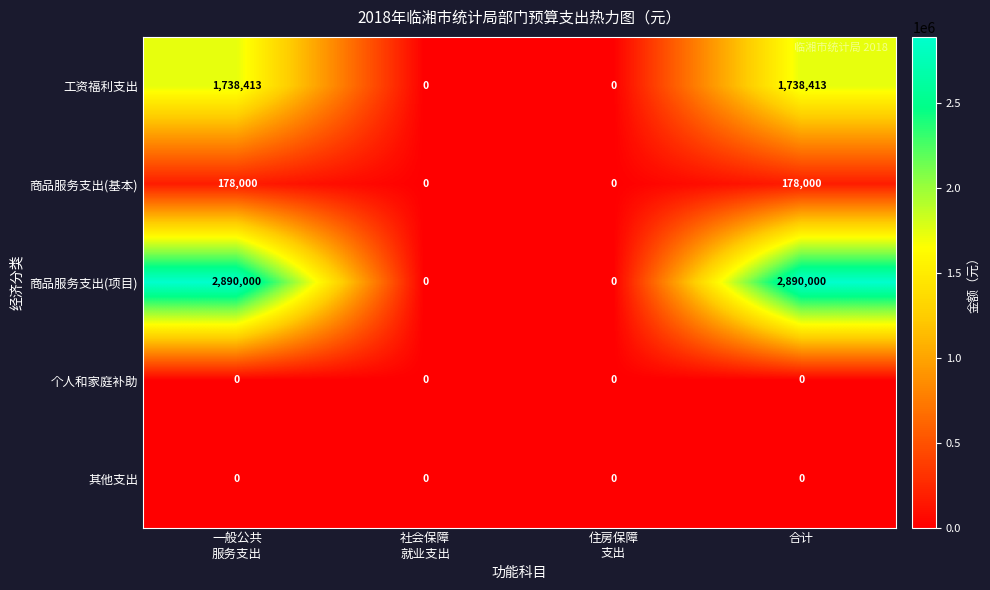

Count the number of categories in the chart.

4